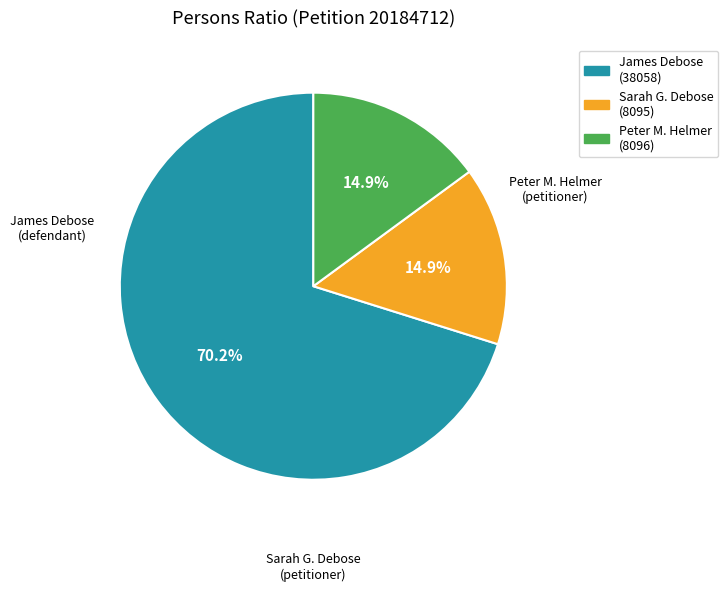

Is there a majority slice in this chart?

Yes